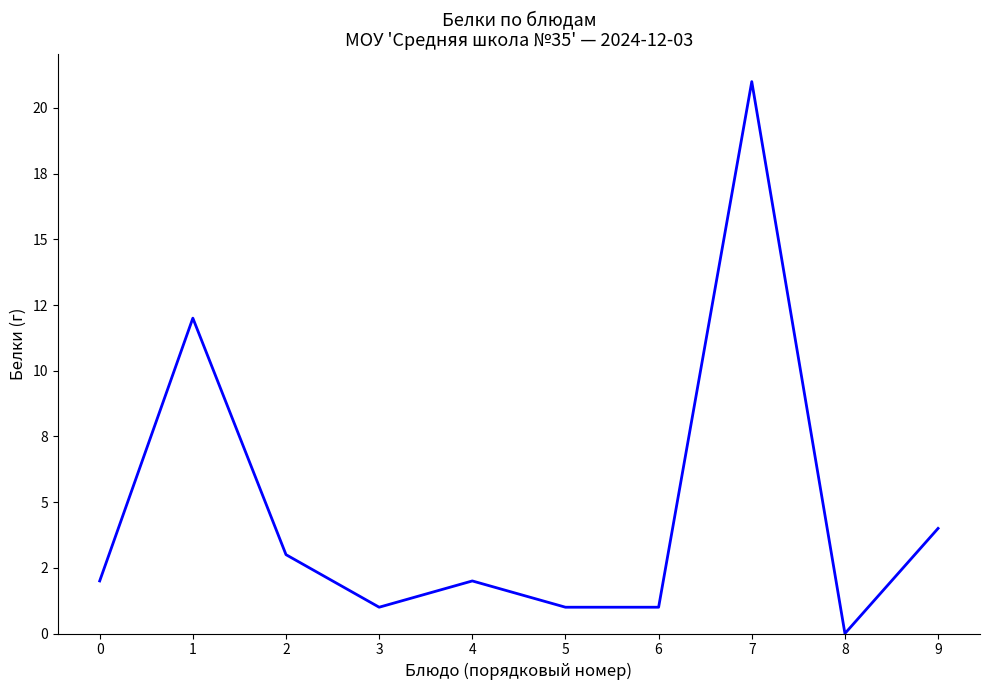

List the labels in order of value, largest first.

7, 1, 9, 2, 0, 4, 3, 5, 6, 8